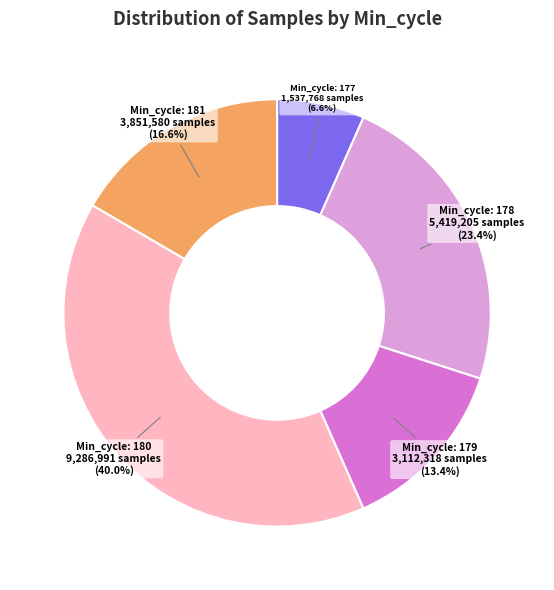

Is there a majority slice in this chart?

No